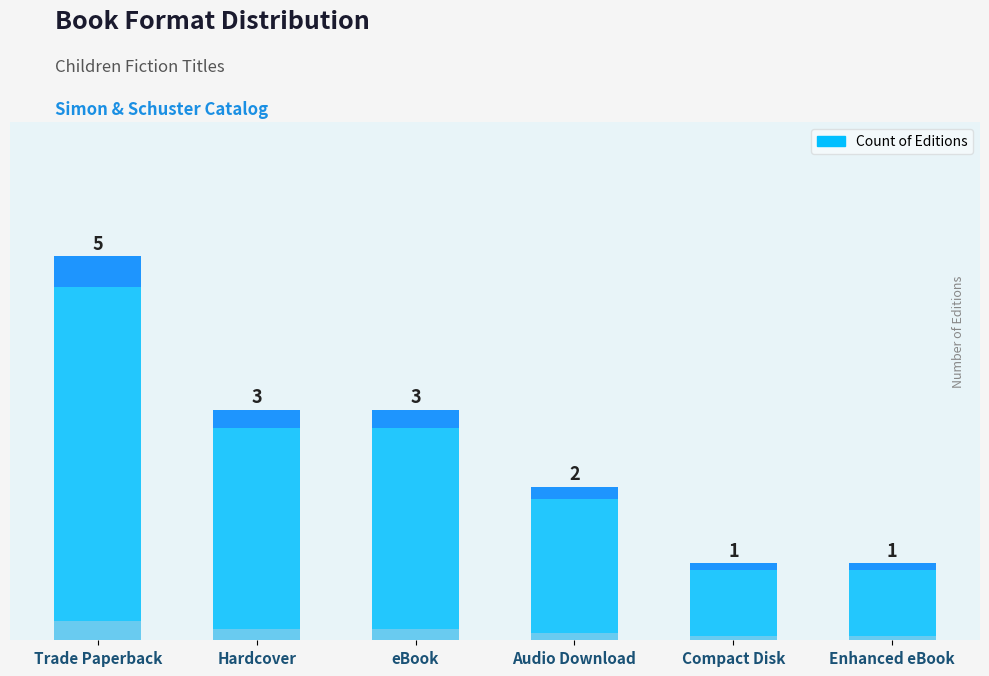

The chart shows a value of 1 at Trade Paperback. True or false?

False